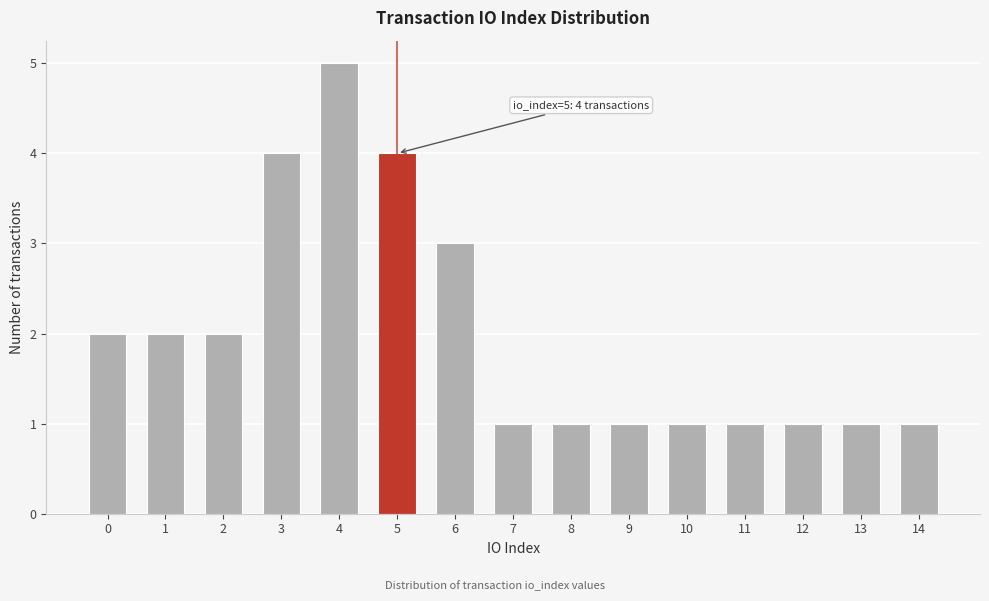

Reading left to right, transcribe all the data shown in this chart.

0=2	1=2	2=2	3=4	4=5	5=4	6=3	7=1	8=1	9=1	10=1	11=1	12=1	13=1	14=1